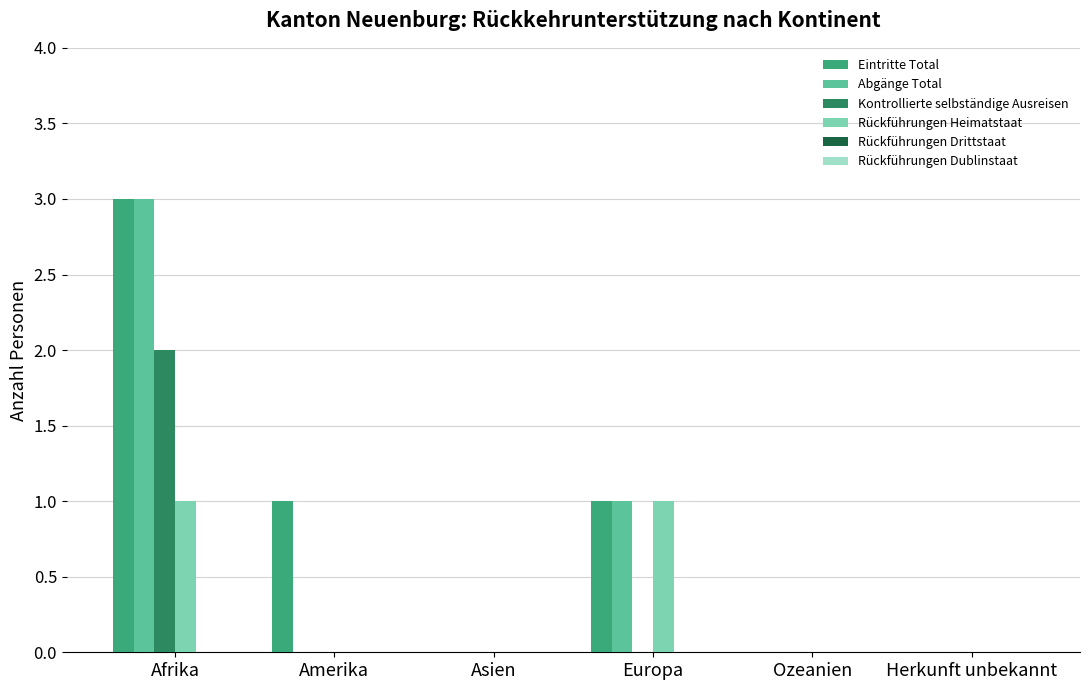

Does the chart contain stacked bars?

No